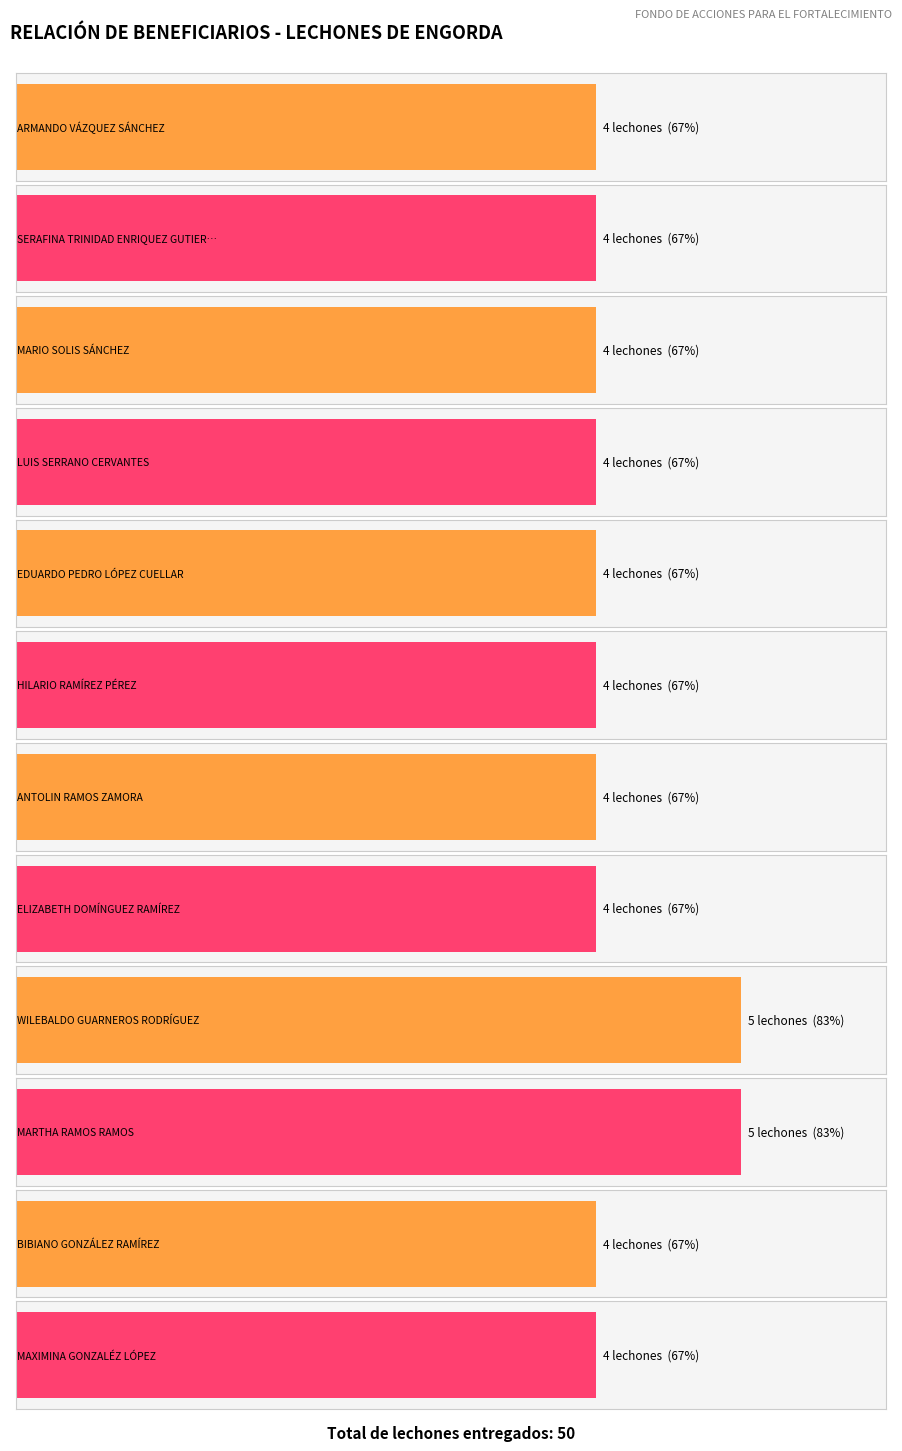

How many values exceed 4?

2